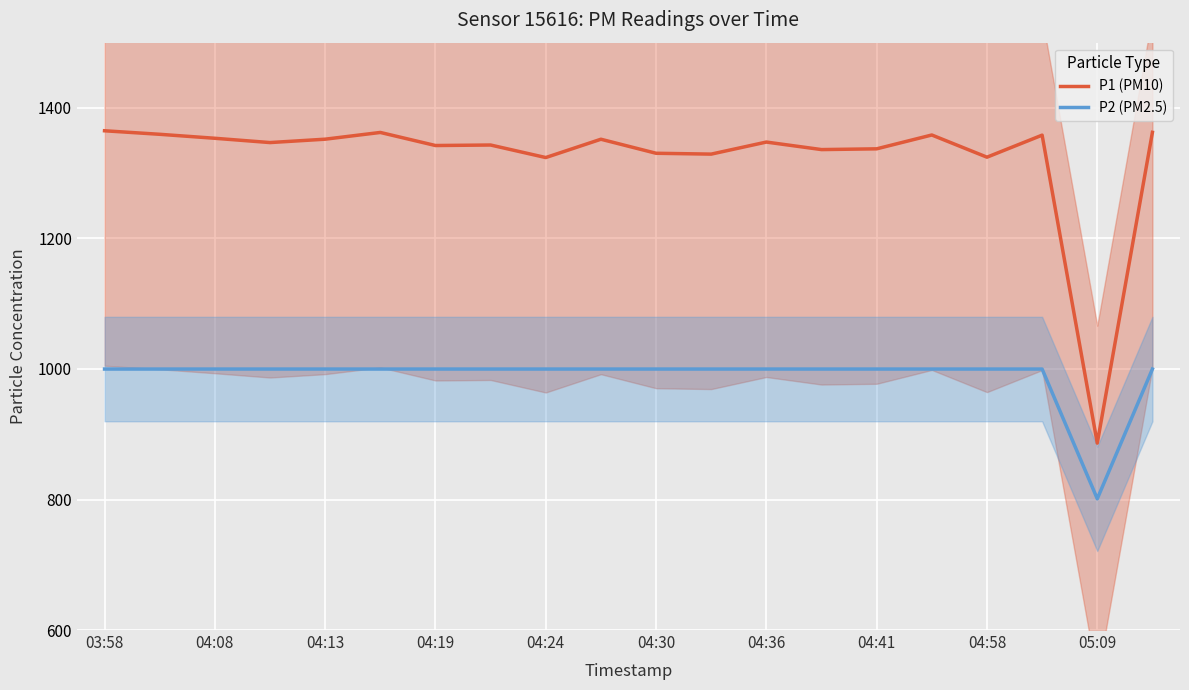

Which series has the largest total across all categories?

P1 (PM10)